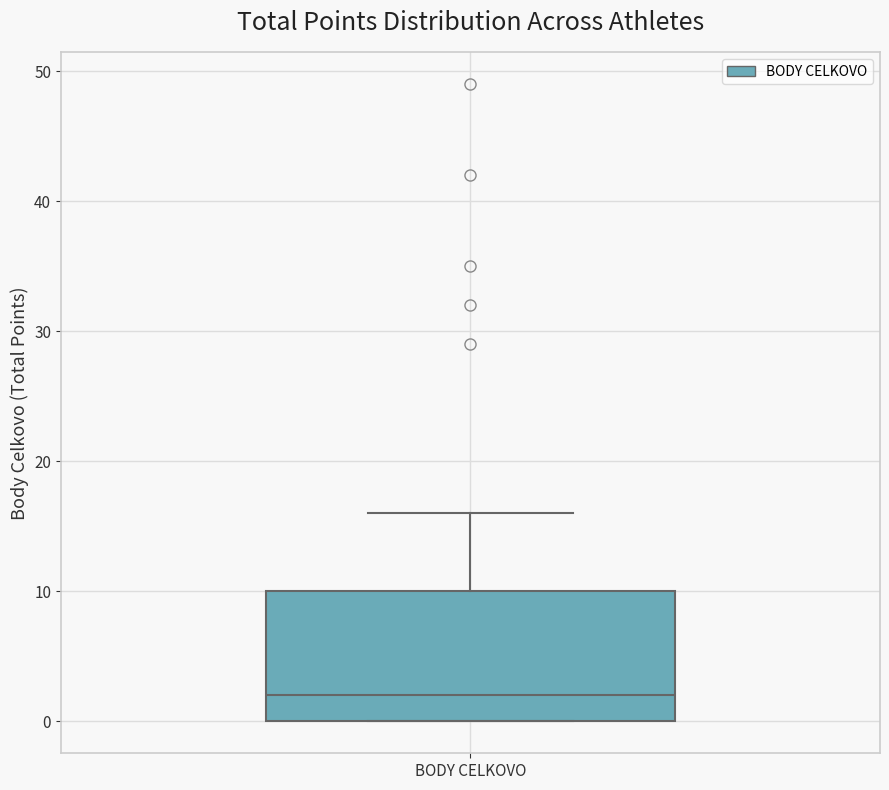

Read this box plot against the y-axis: the position of the median line, the range covered by the box, and the ends of both whiskers. The values are not printed on the chart, so give them approximately, as read against the axis.

median 2, box 0 to 10, whiskers 0 to 16